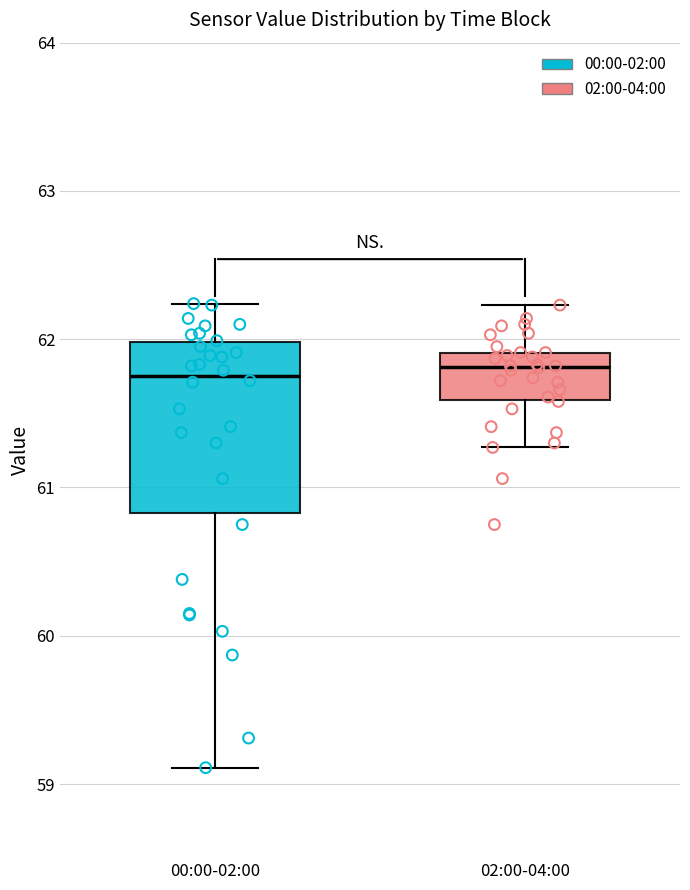

Reading left to right, transcribe this box plot: for each box, give where its median line is, the range the box spans, and where its two whiskers end, as read against the y-axis. The values are not printed on the chart, so give them approximately, as read against the axis.

00:00-02:00: median 61.8, box 60.8 to 62.0, whiskers 59.1 to 62.2
02:00-04:00: median 61.8, box 61.6 to 61.9, whiskers 61.3 to 62.2